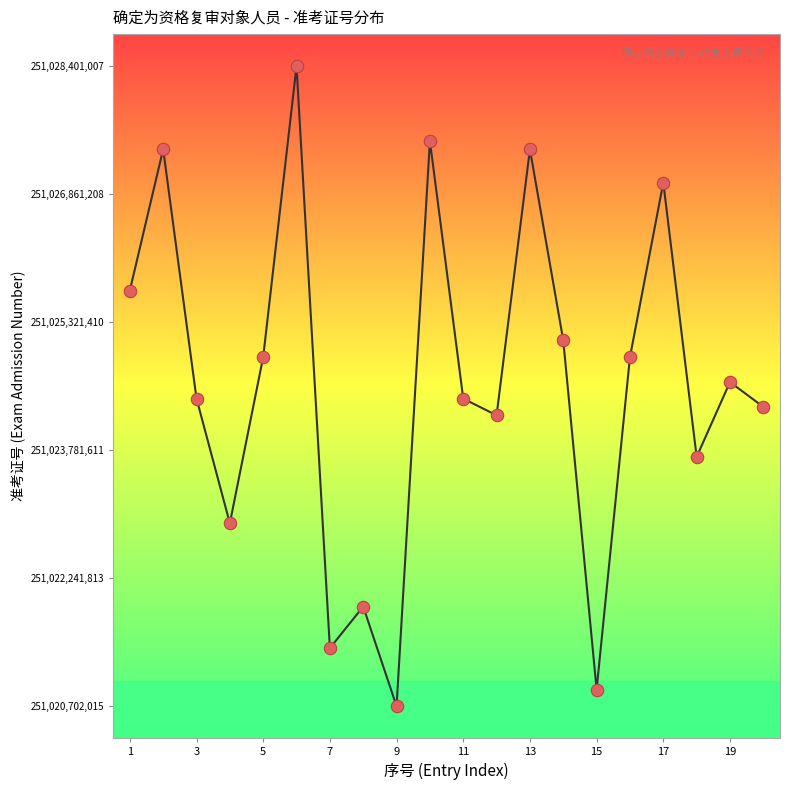

What is the smallest value displayed?

251020702015